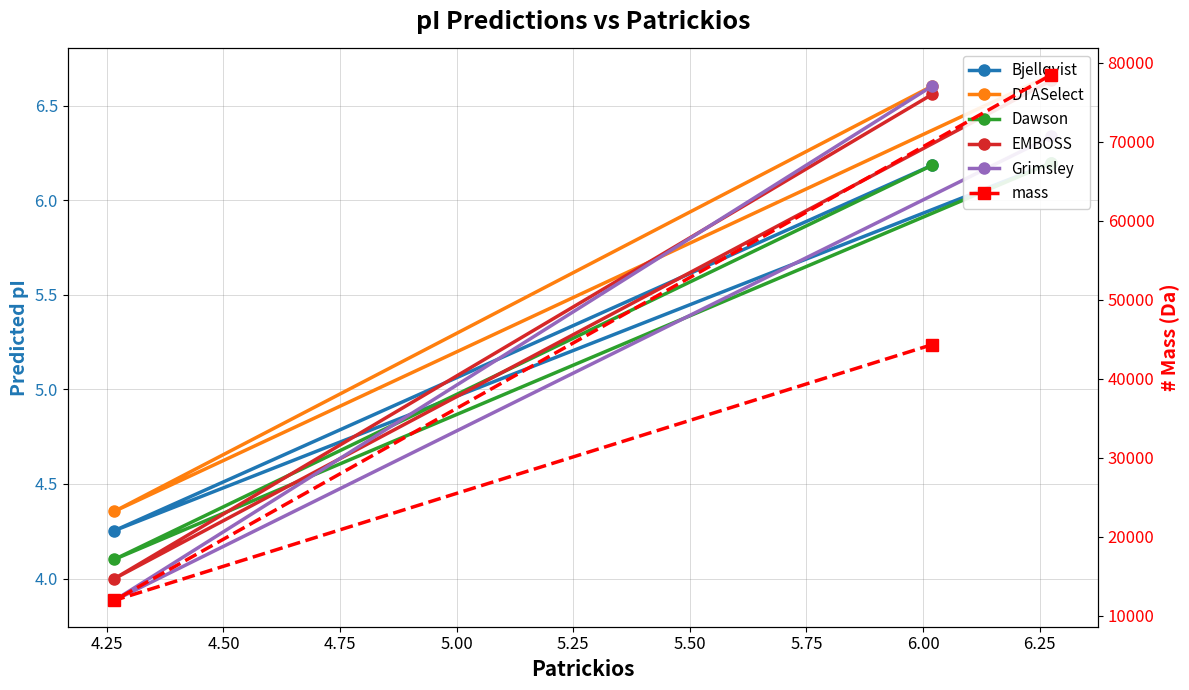

What is the value of the Bjellqvist point at the 3rd from the left?

6.2